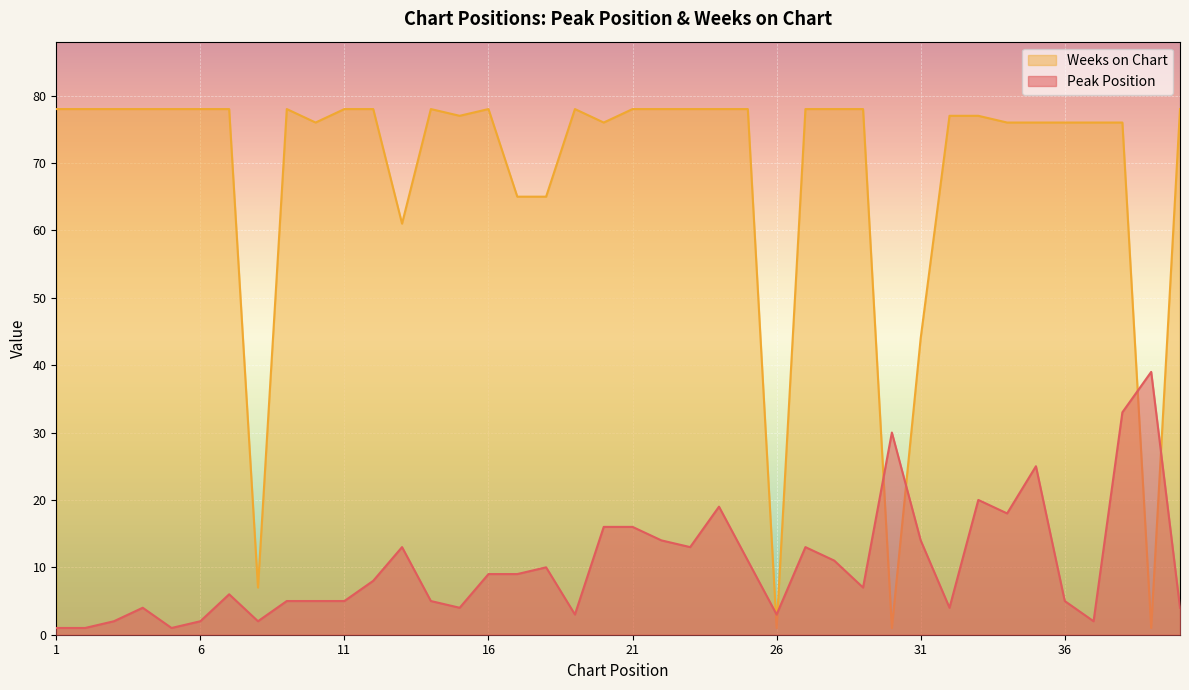

How many categories are shown in the chart?

40